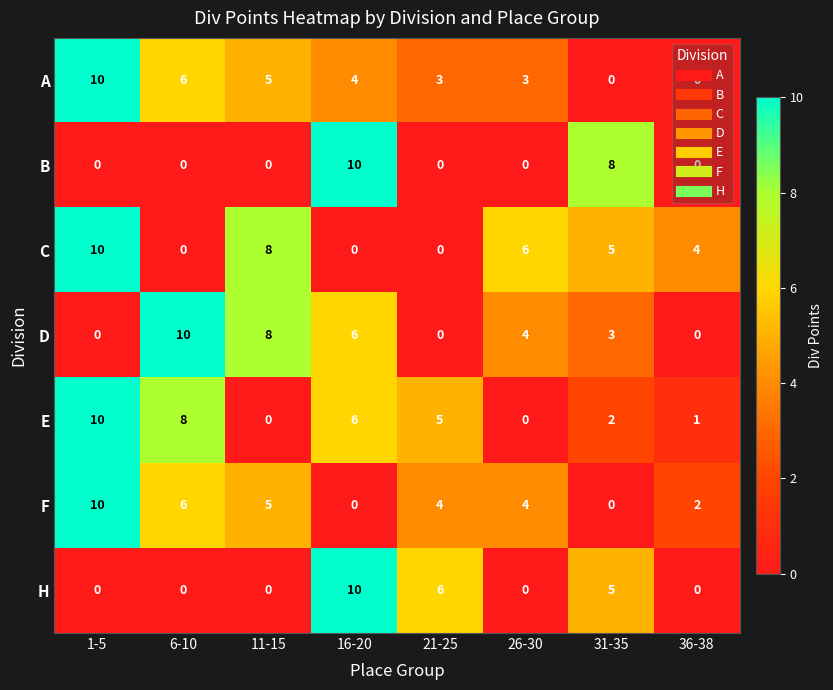

What is the highest value of the F series?

10